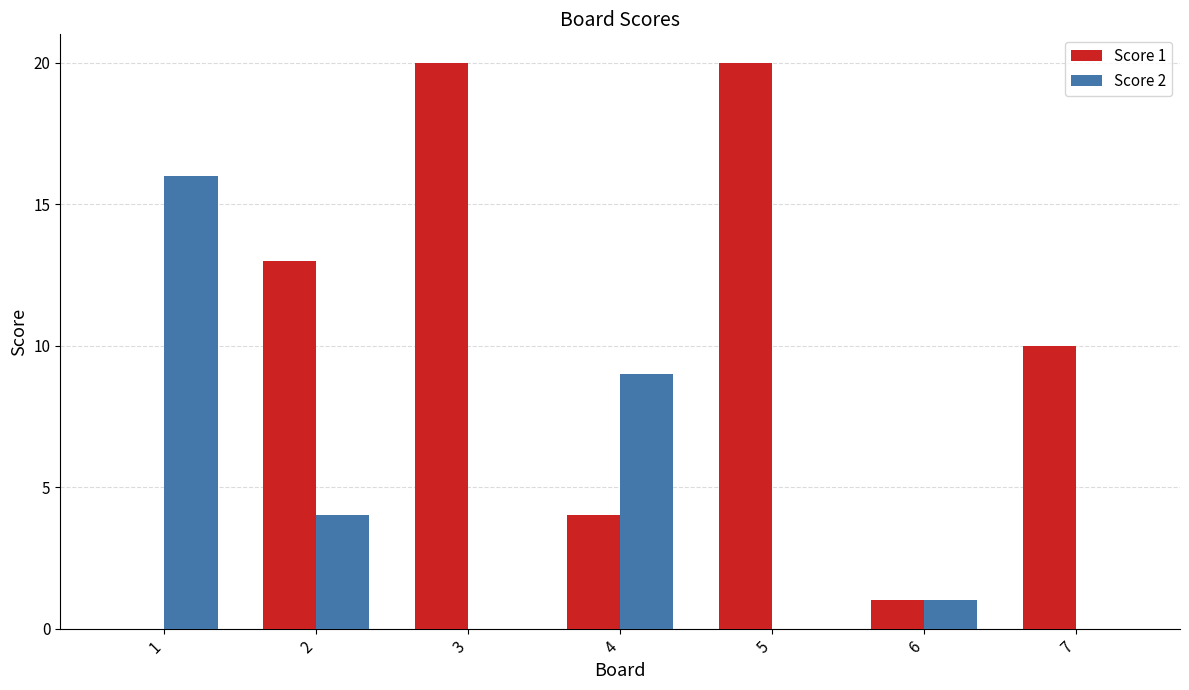

How many groups of bars are there?

7